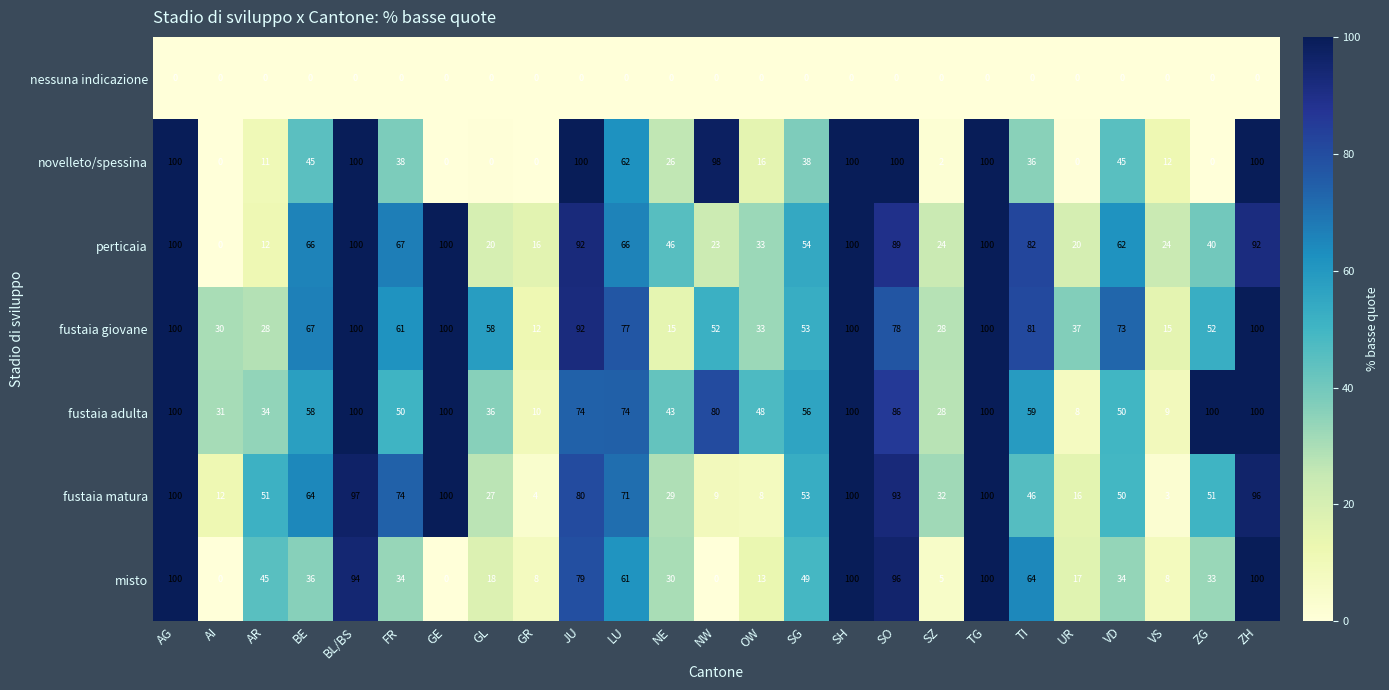

Count the number of categories in the chart.

25